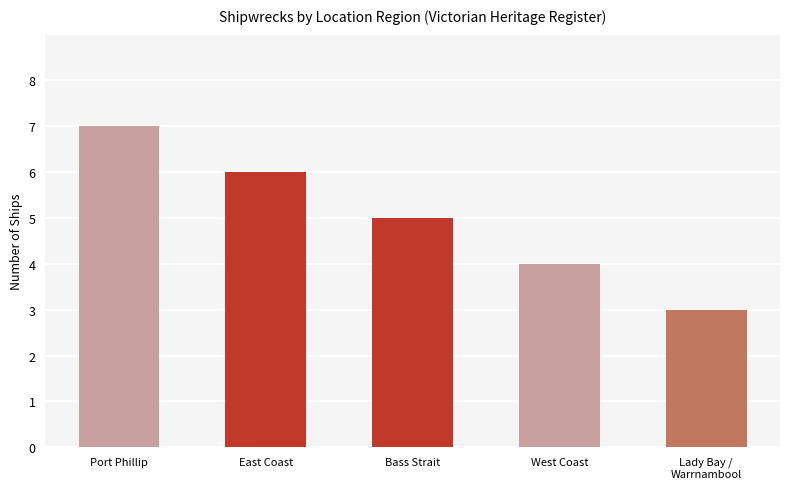

What position from the right is Port Phillip?

5